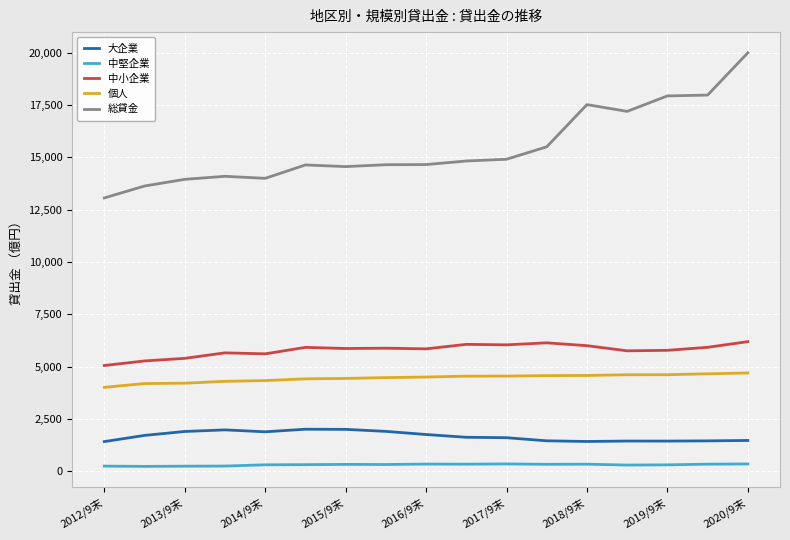

What is the difference between the maximum and minimum values in the 中小企業 series?

1141